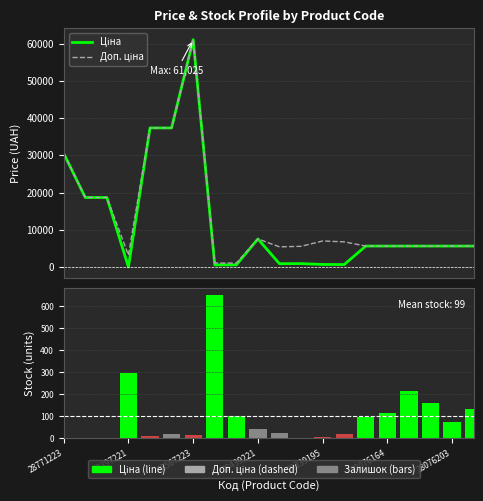

What is the difference between the Доп. ціна values at 7 and 28397221?

17597.0